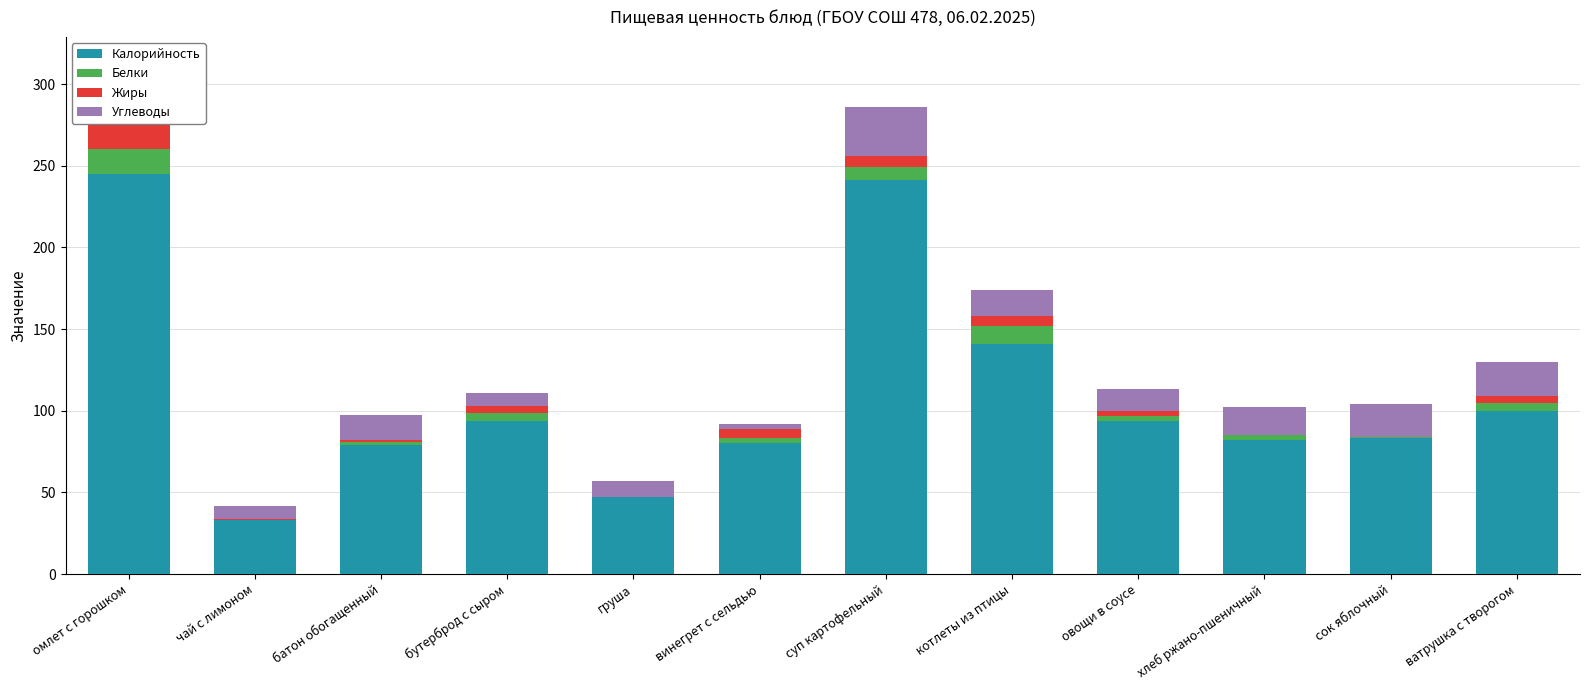

What is the difference between the second highest and minimum values in the Белки series?

11.0